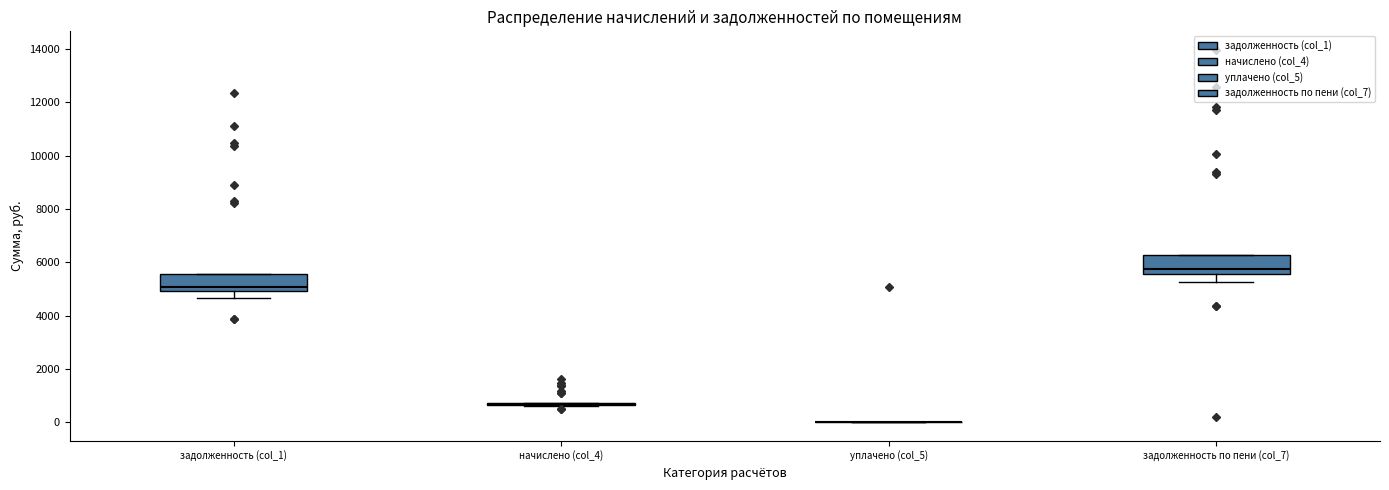

Where is the upper edge of the box for задолженность (col_1) on the y-axis? The values are not printed on the chart, so give them approximately, as read against the axis.

5600